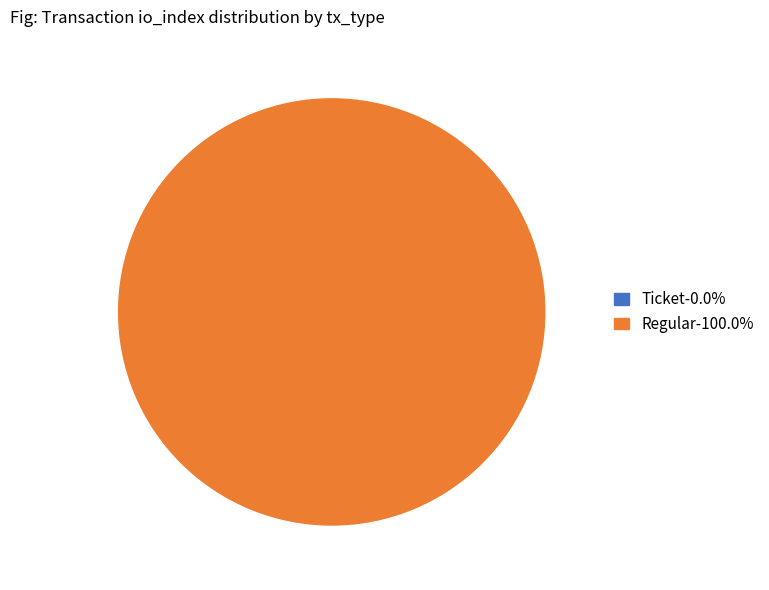

Which category accounts for the majority?

Regular